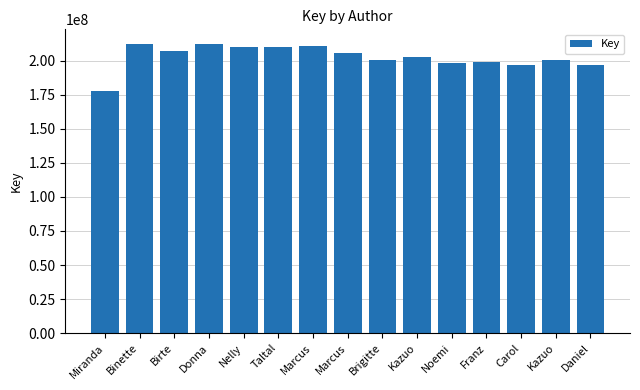

How many bars are there in total?

15